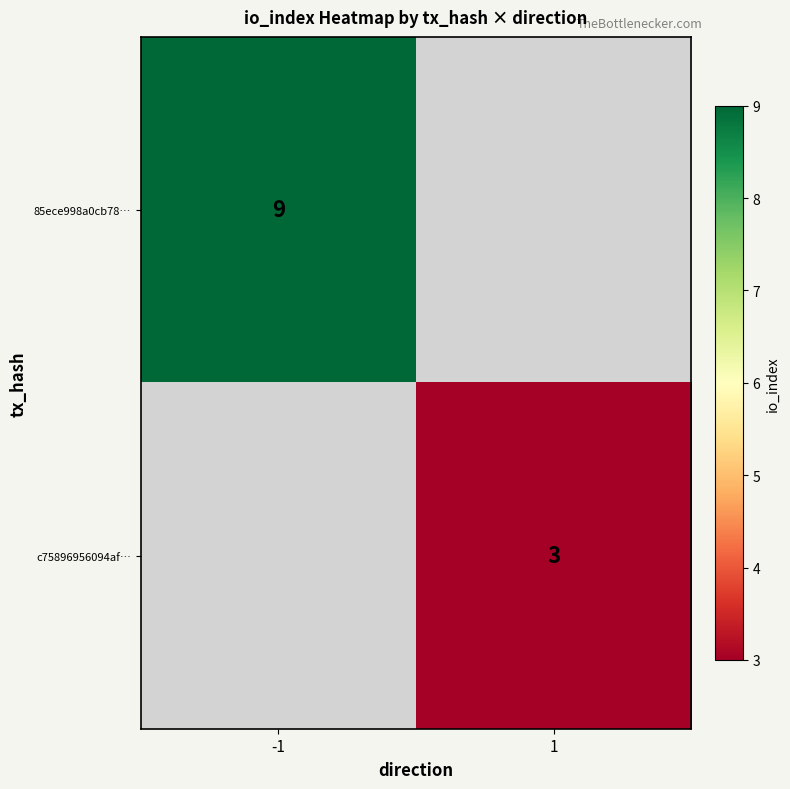

The c75896956094af… series shows 1 at 1. True or false?

False